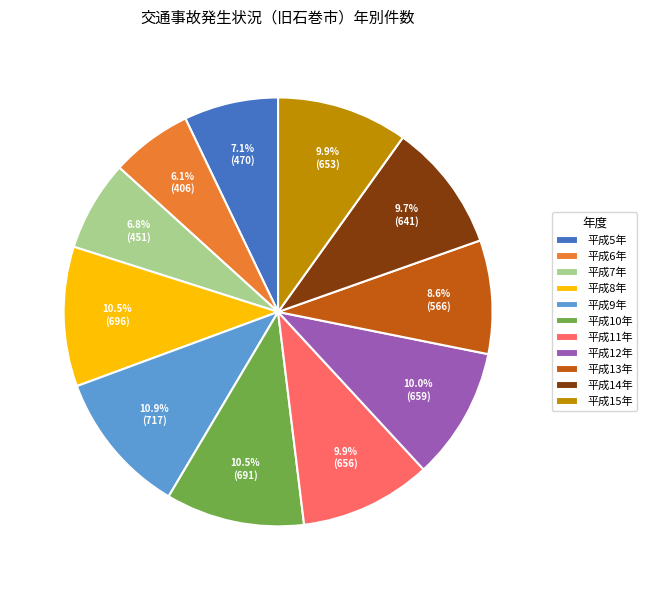

To the nearest percent, what is the average slice percentage?

9%